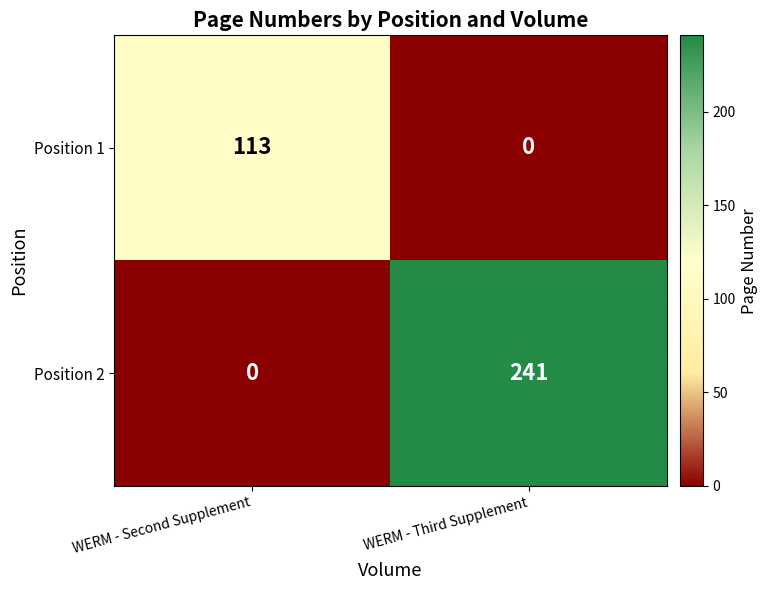

At WERM - Third Supplement, list the series in order from largest to smallest.

Position 2, Position 1